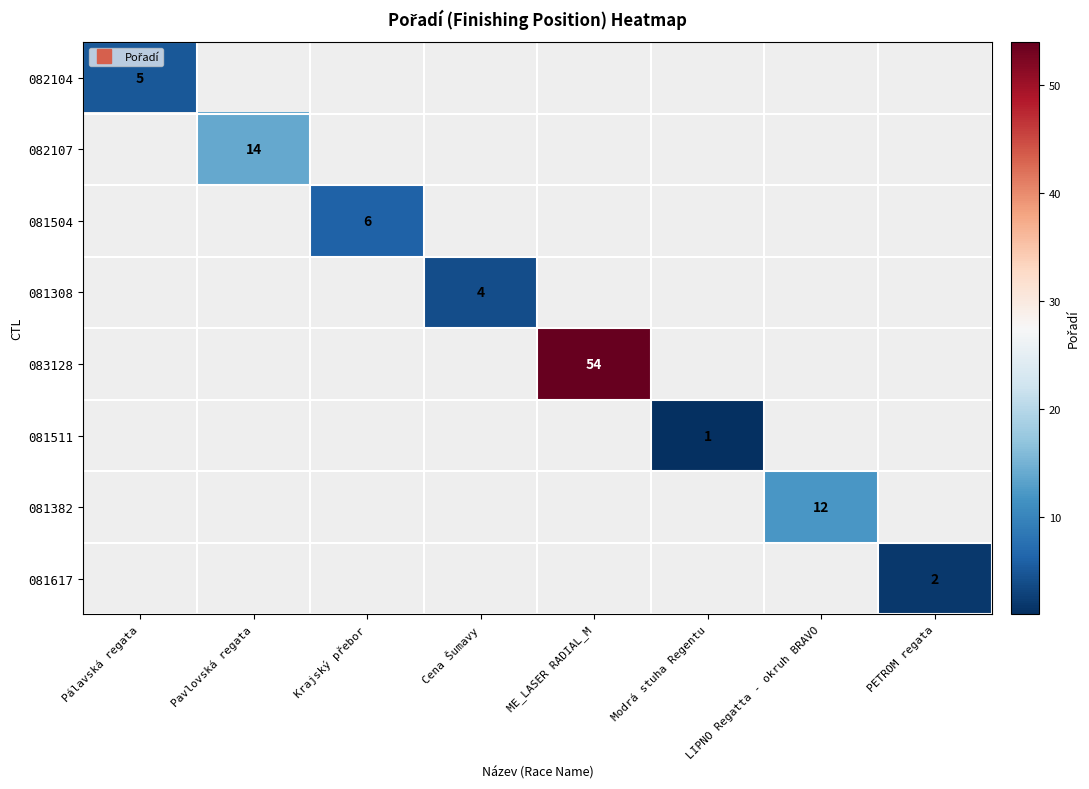

Count the number of categories in the chart.

8